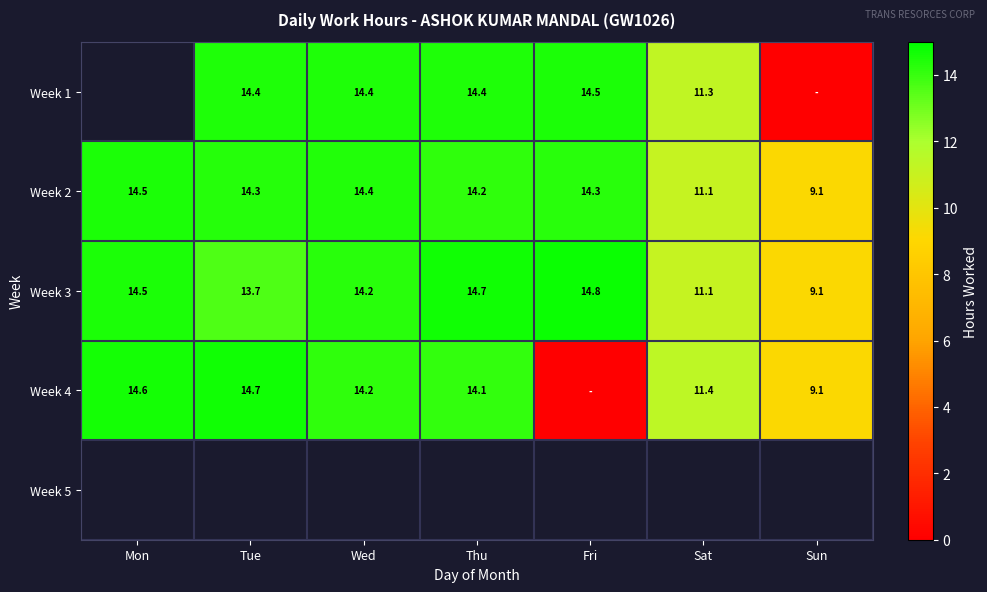

Is the value of Week 2 at Sun greater than the value of Week 1 at Tue?

No